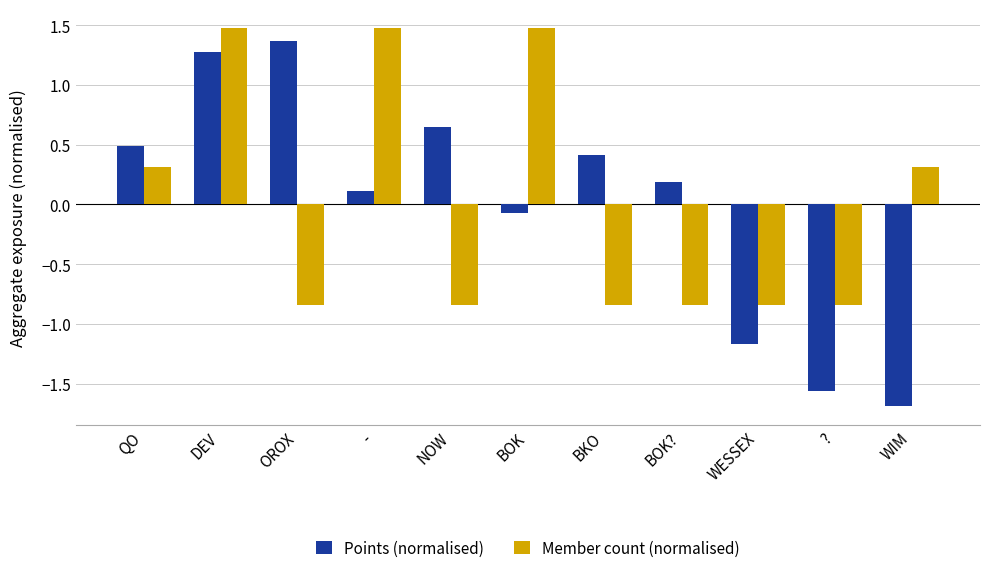

Is the value of Points (normalised) at BKO greater than the value of Member count (normalised) at QO?

Yes